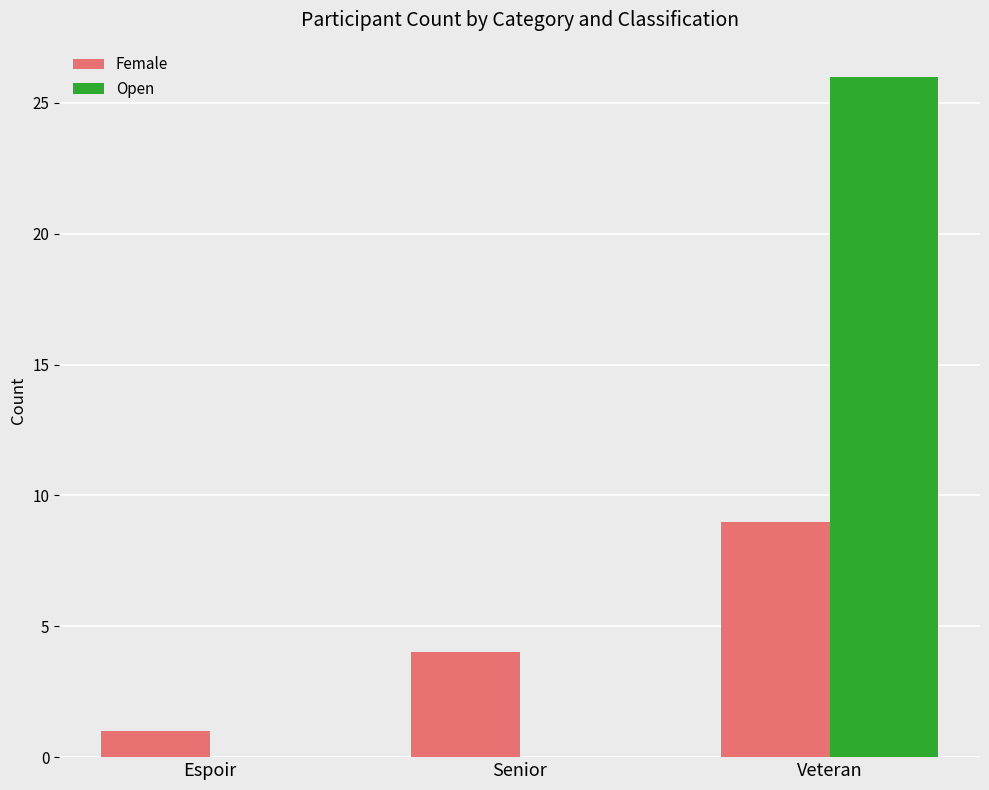

Is it true that Female equals 1 at Espoir?

True